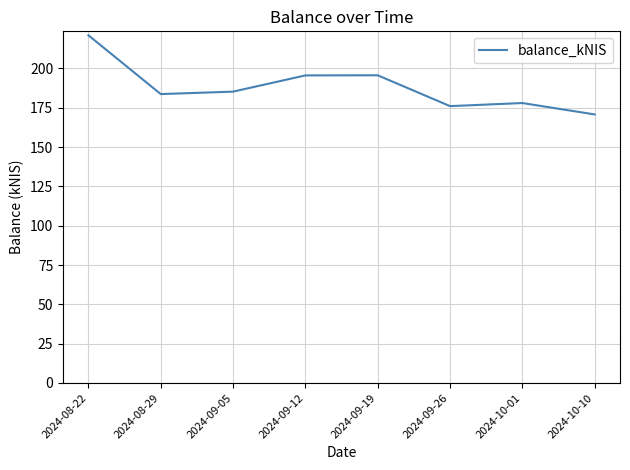

What position from the left is 2024-09-19?

5